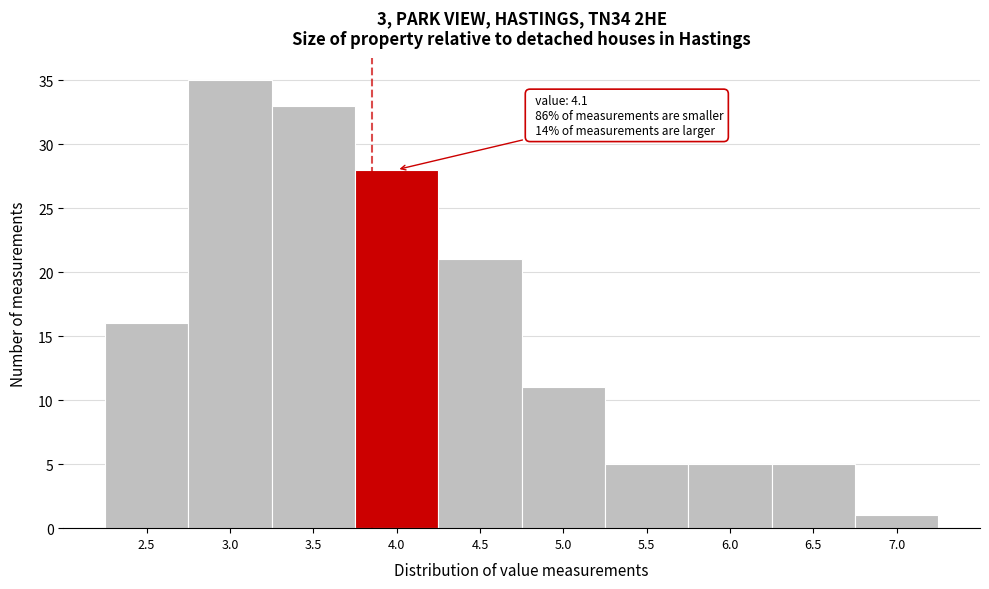

Reading left to right, what are all the values shown in this chart?

16	35	33	28	21	11	5	5	5	1